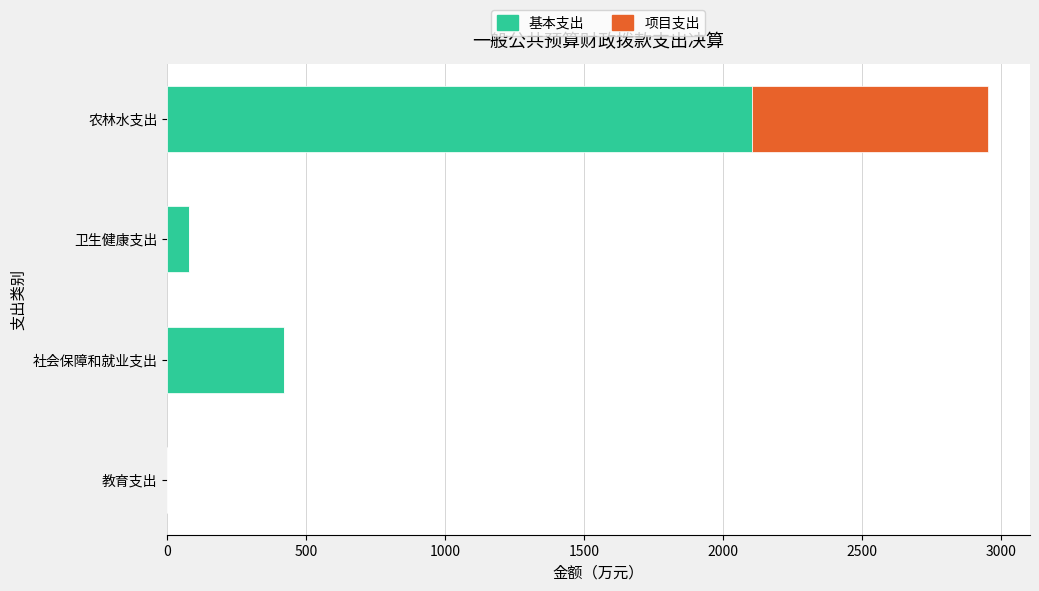

What is the sum of the 基本支出 values at 农林水支出 and 社会保障和就业支出?

2524.1